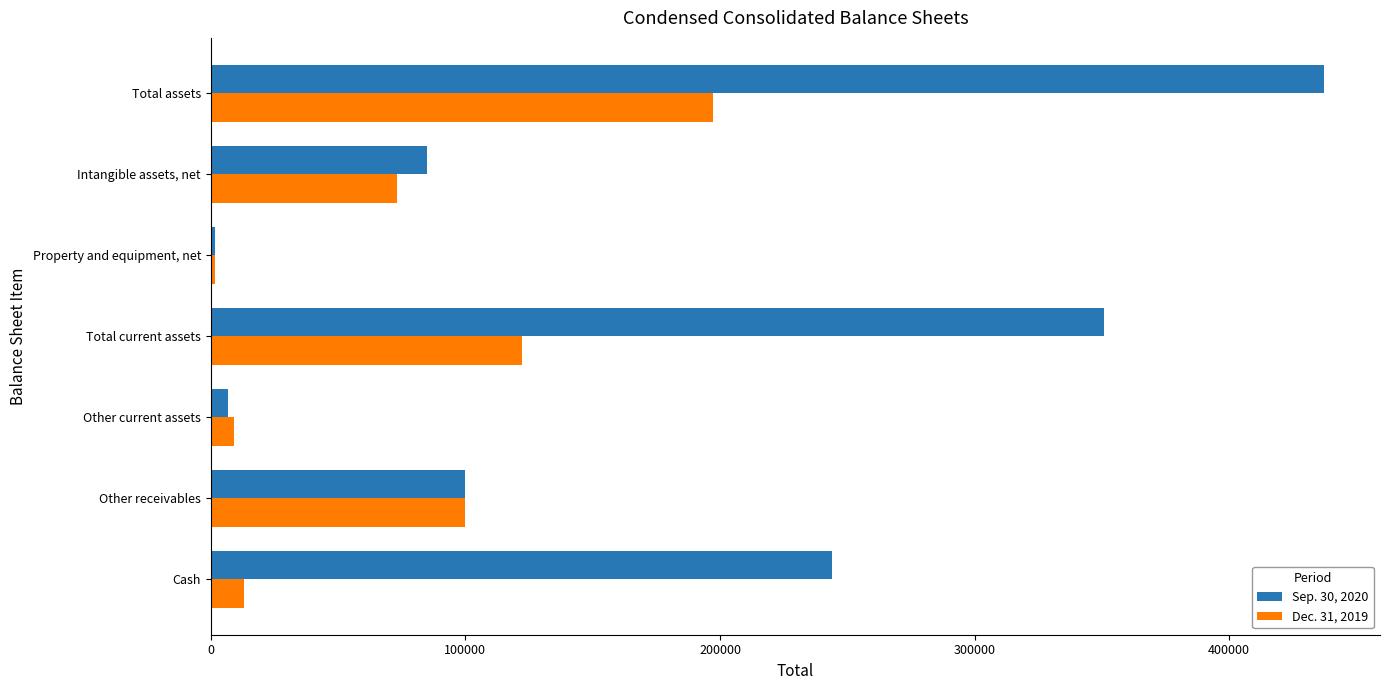

List the series in order of their overall mean, highest first.

Sep. 30, 2020, Dec. 31, 2019